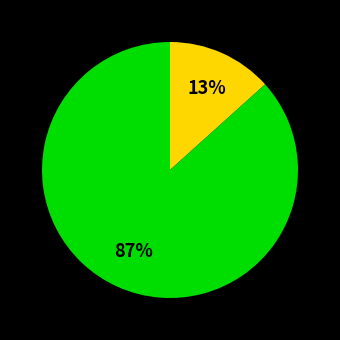

To the nearest percent, what is the difference between the largest and smallest slice percentages?

87%